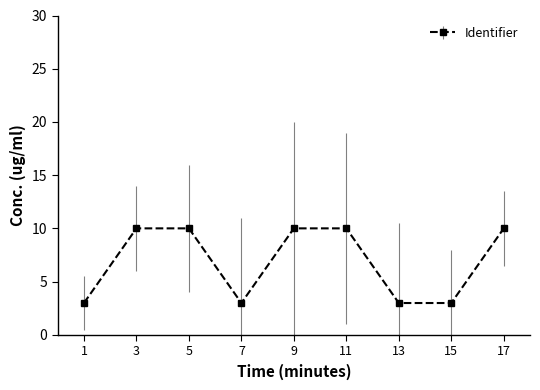

What is the sum of all values?

61.9